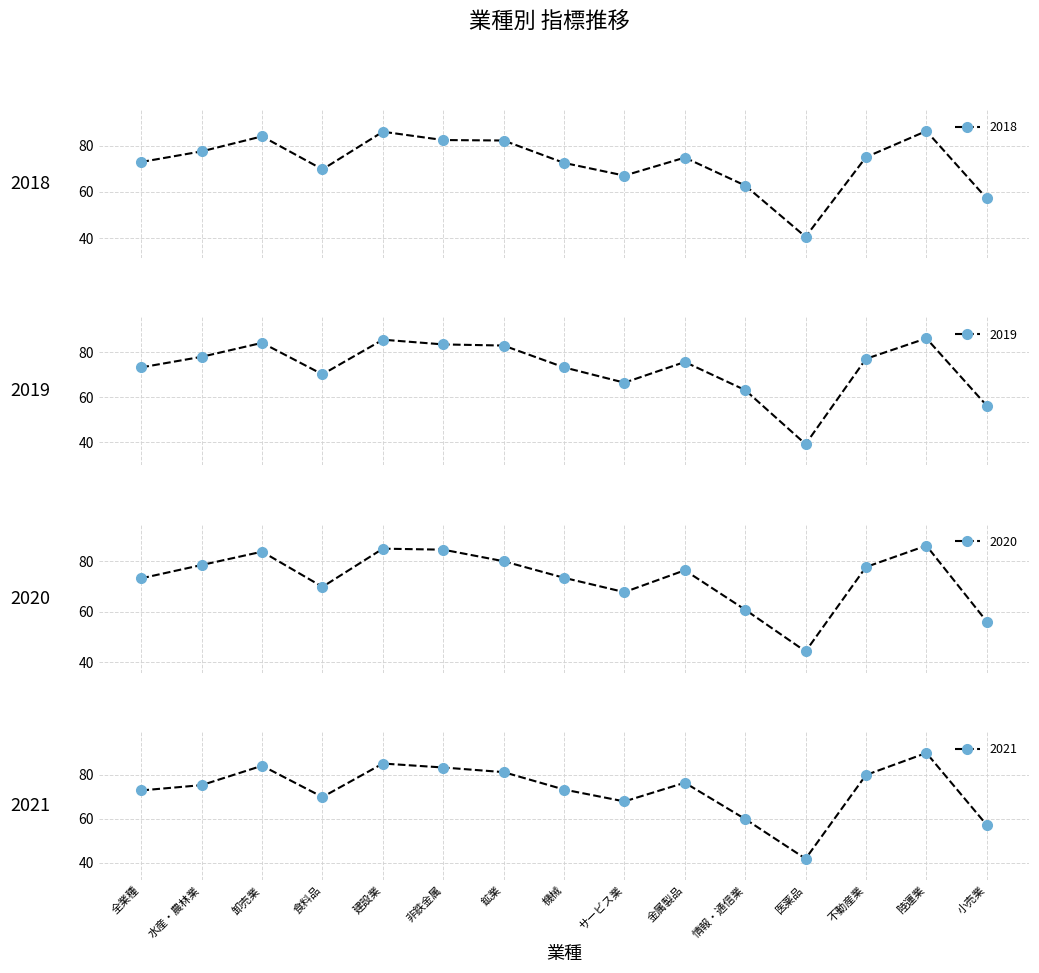

Rank the series by their average value, from highest to lowest.

2020, 2021, 2019, 2018